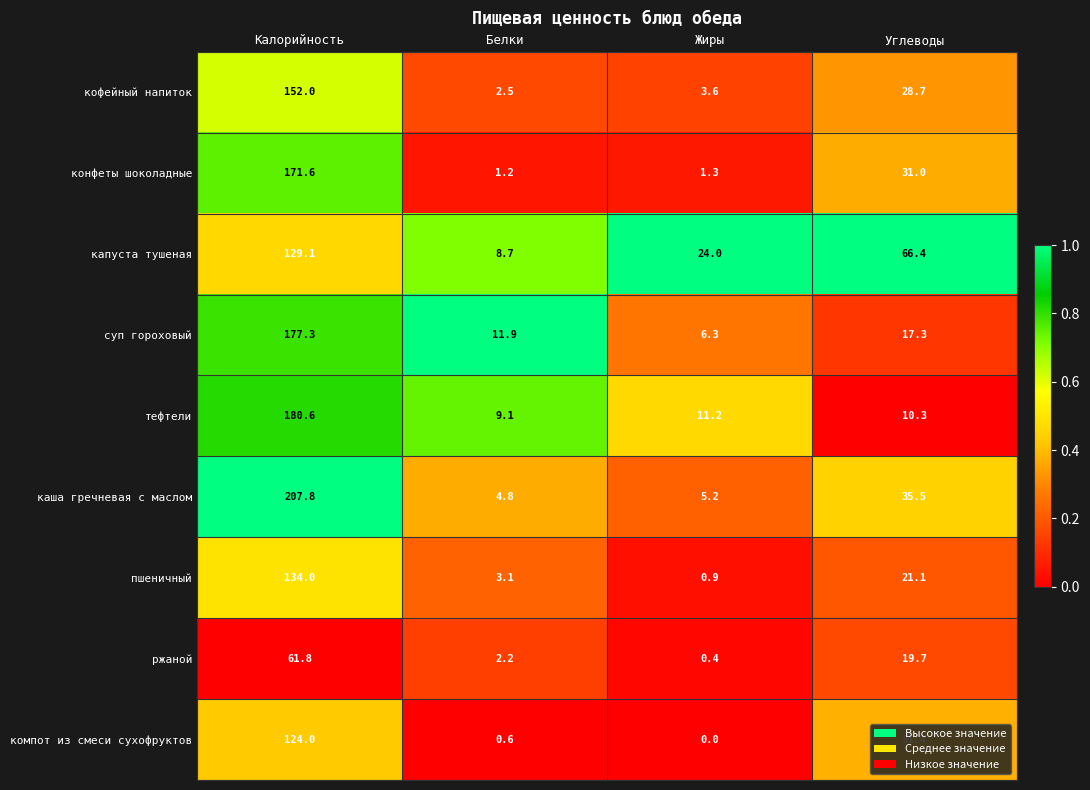

The value of конфеты шоколадные at Калорийность is 171.6. True or false?

True